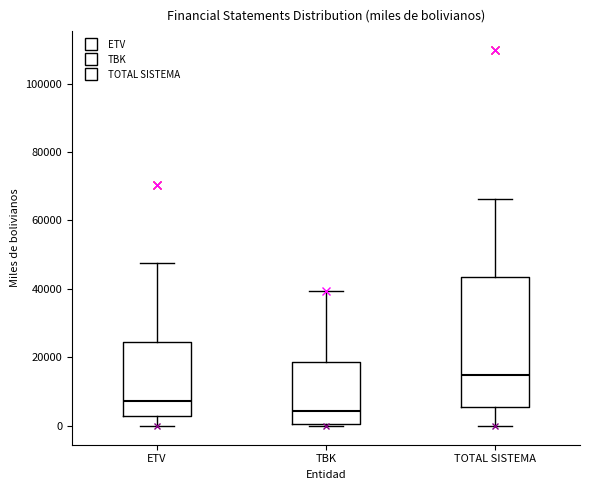

Reading left to right, read every box against the y-axis: the position of its median line, the range the box covers, and the ends of its whiskers. The values are not printed on the chart, so give them approximately, as read against the axis.

ETV: median 8000, box 2000 to 24000, whiskers 0 to 48000
TBK: median 4000, box 0 to 18000, whiskers 0 to 40000
TOTAL SISTEMA: median 14000, box 6000 to 44000, whiskers 0 to 66000